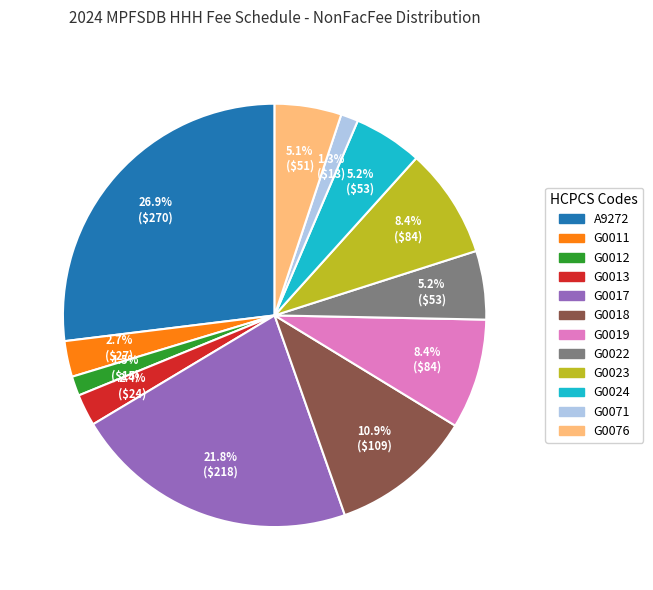

Which category has the biggest portion of the pie?

A9272